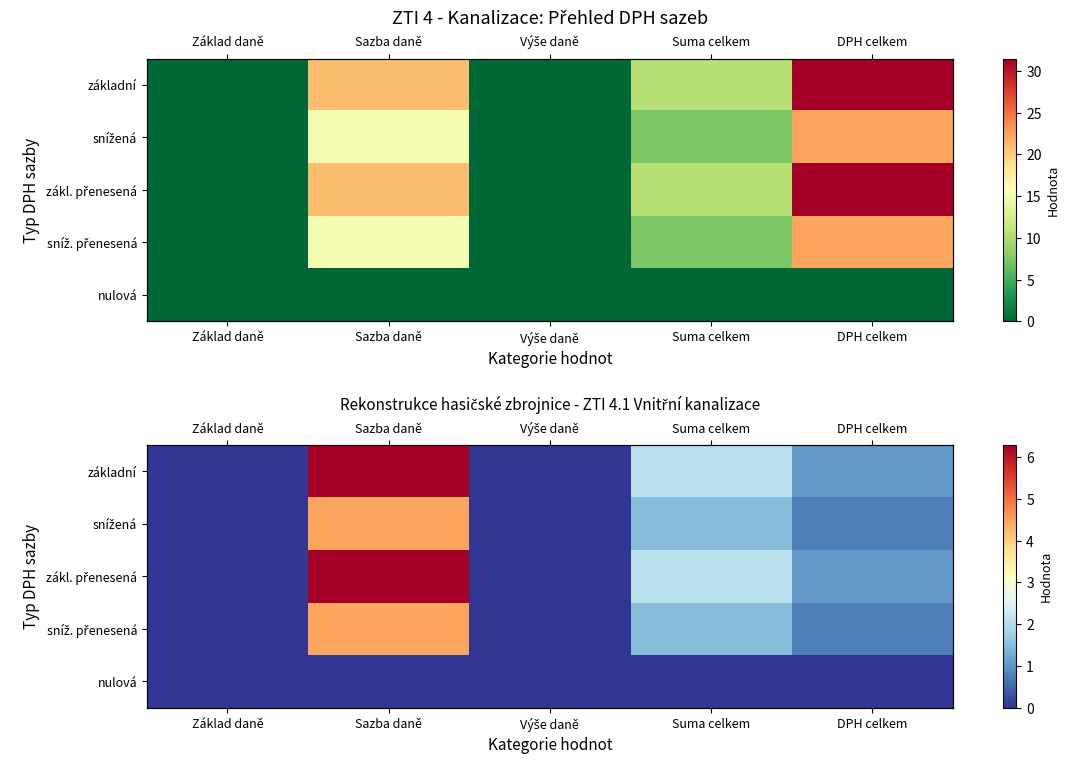

How many data points does each series have?

5